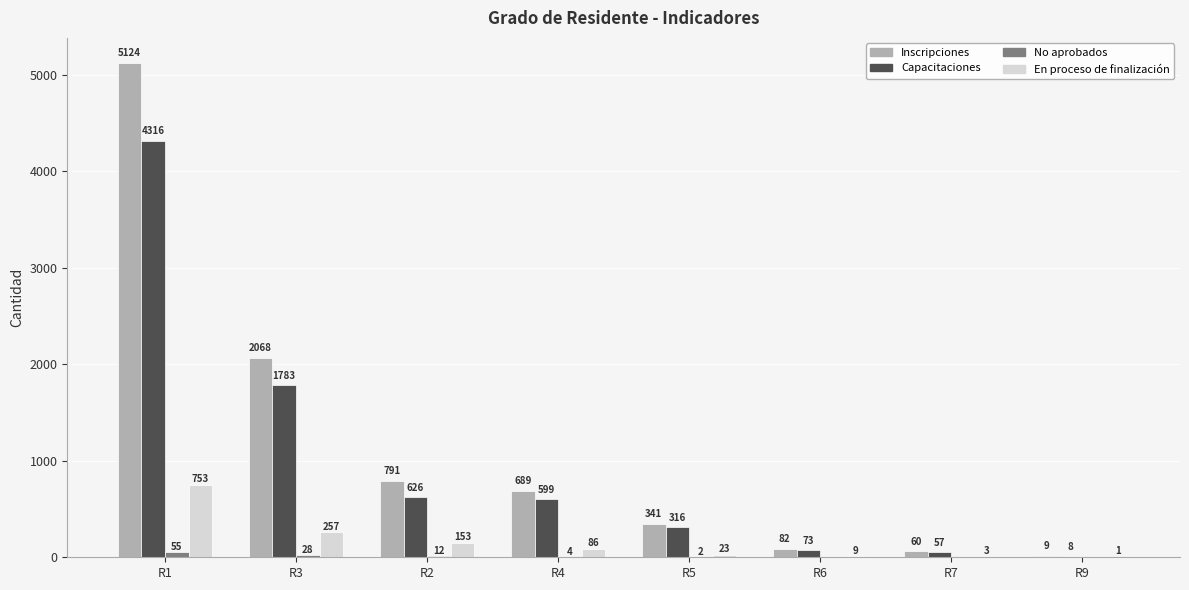

How many data points does each series have?

8